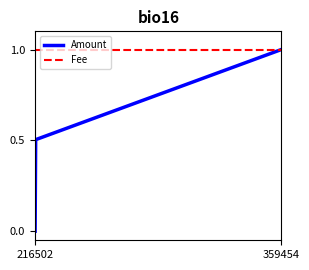

The Amount series shows 0.6 at 216502. True or false?

False